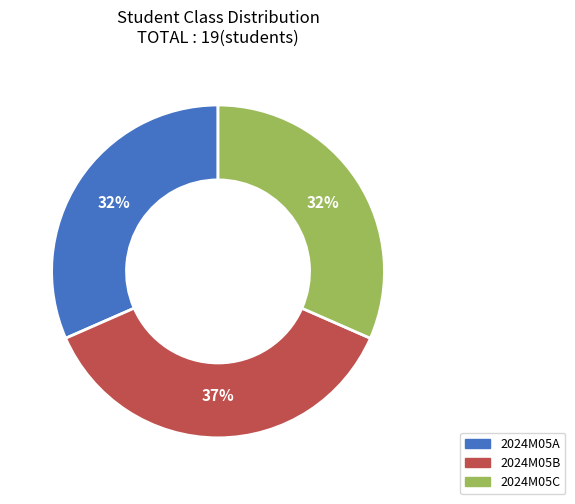

To the nearest percent, what is the average slice percentage?

33%